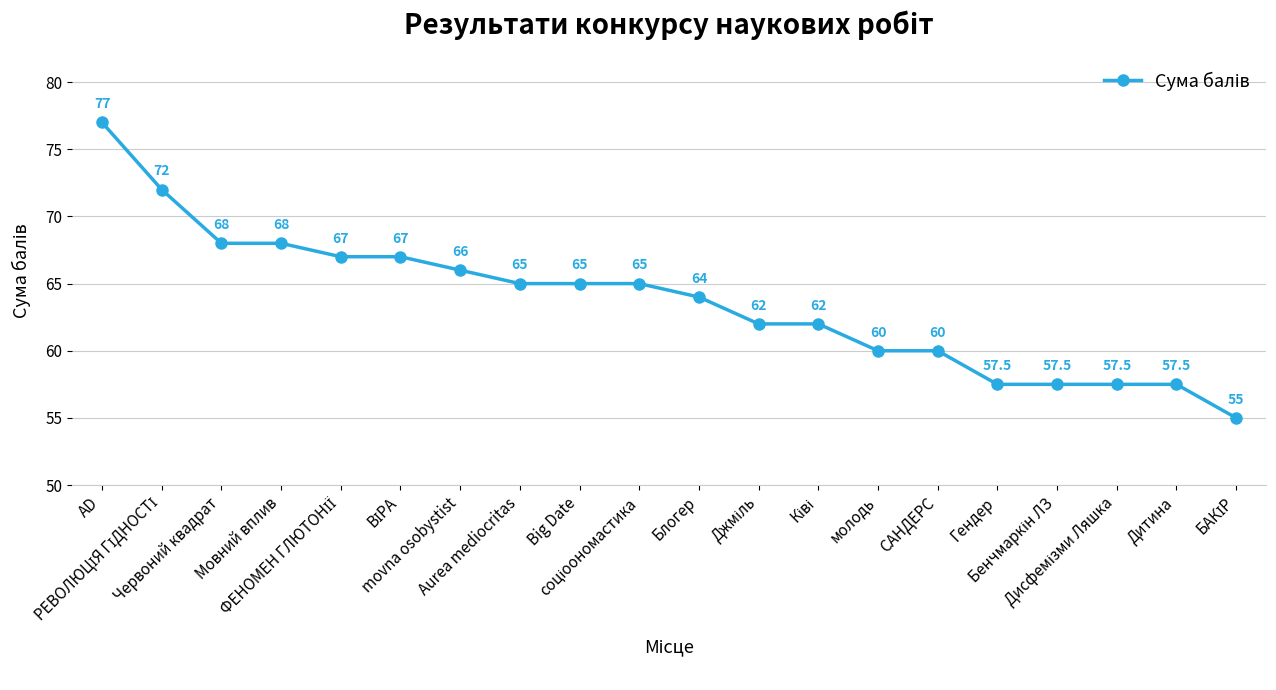

Does the chart have visible grid lines?

Yes